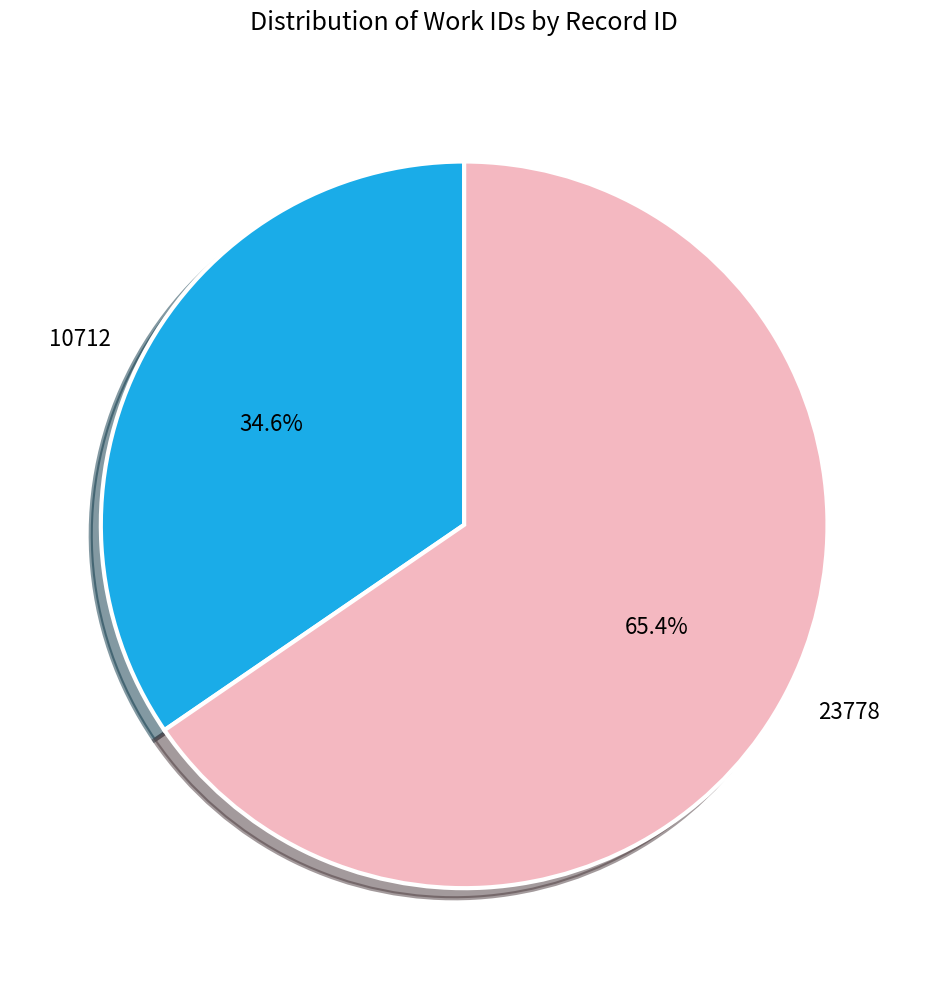

Do 10712 and 23778 together represent more than half of the pie?

Yes